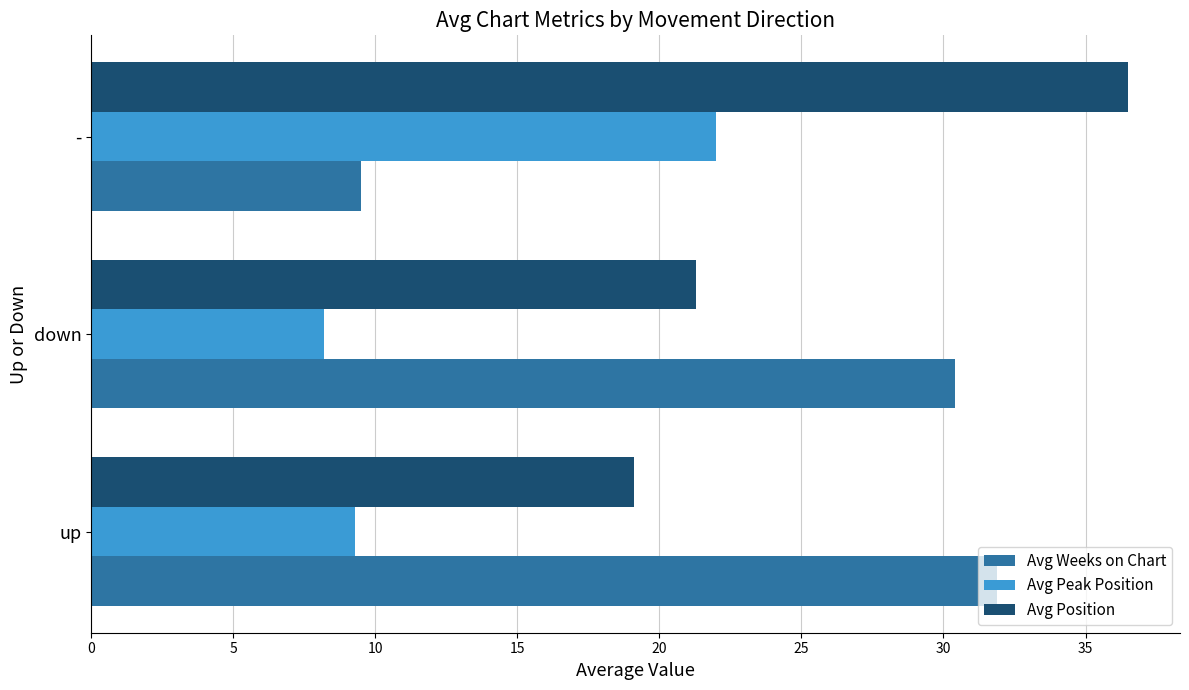

At up, list the series in order from largest to smallest.

Avg Weeks on Chart, Avg Position, Avg Peak Position